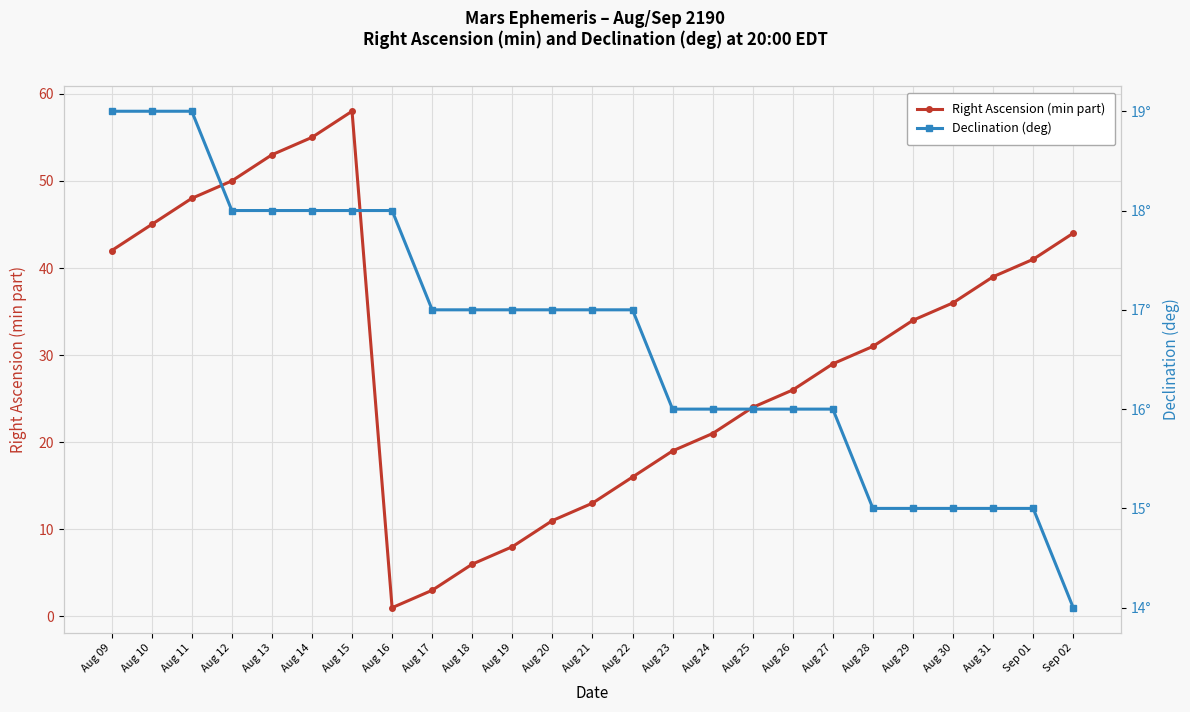

What is the maximum value for Right Ascension (min part)?

58